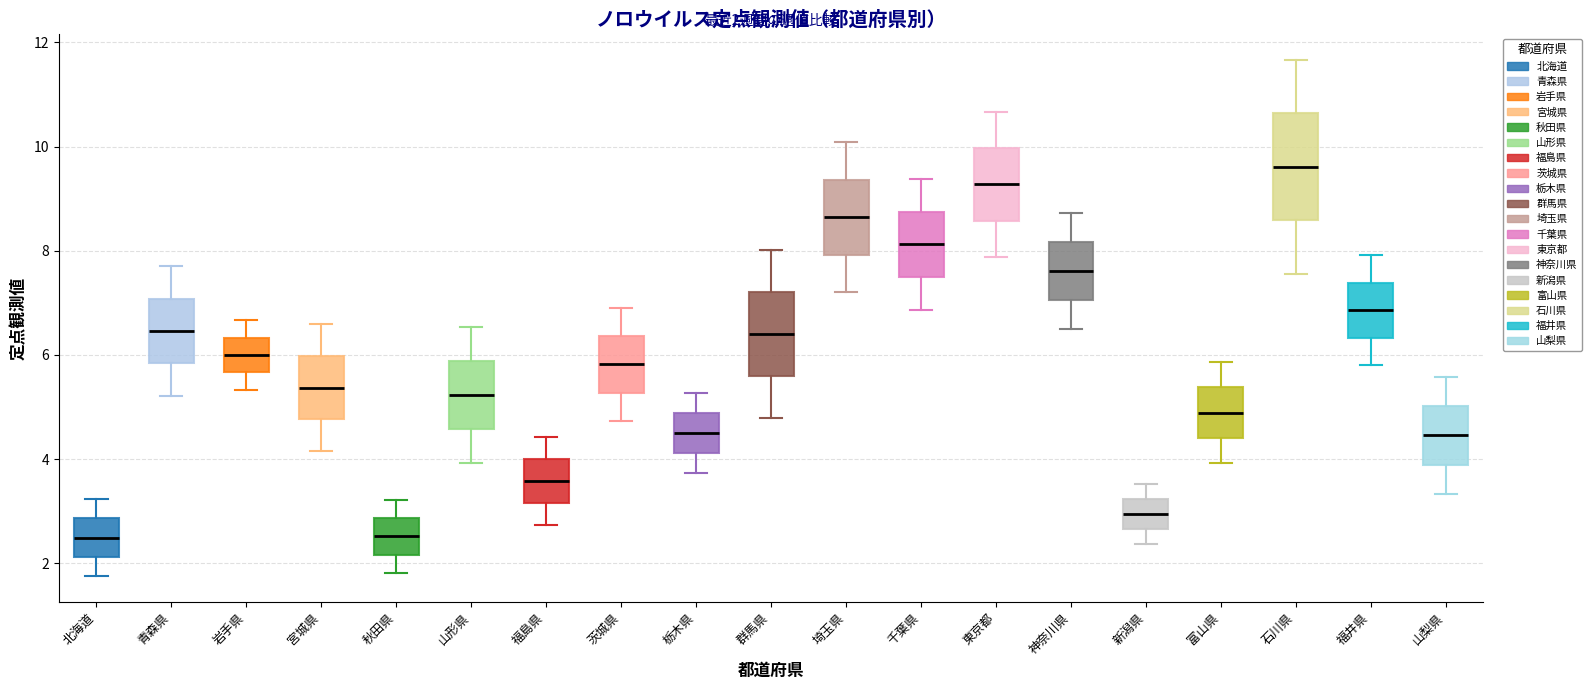

Comparing the boxes themselves (not the whiskers), which one is the tallest?

石川県